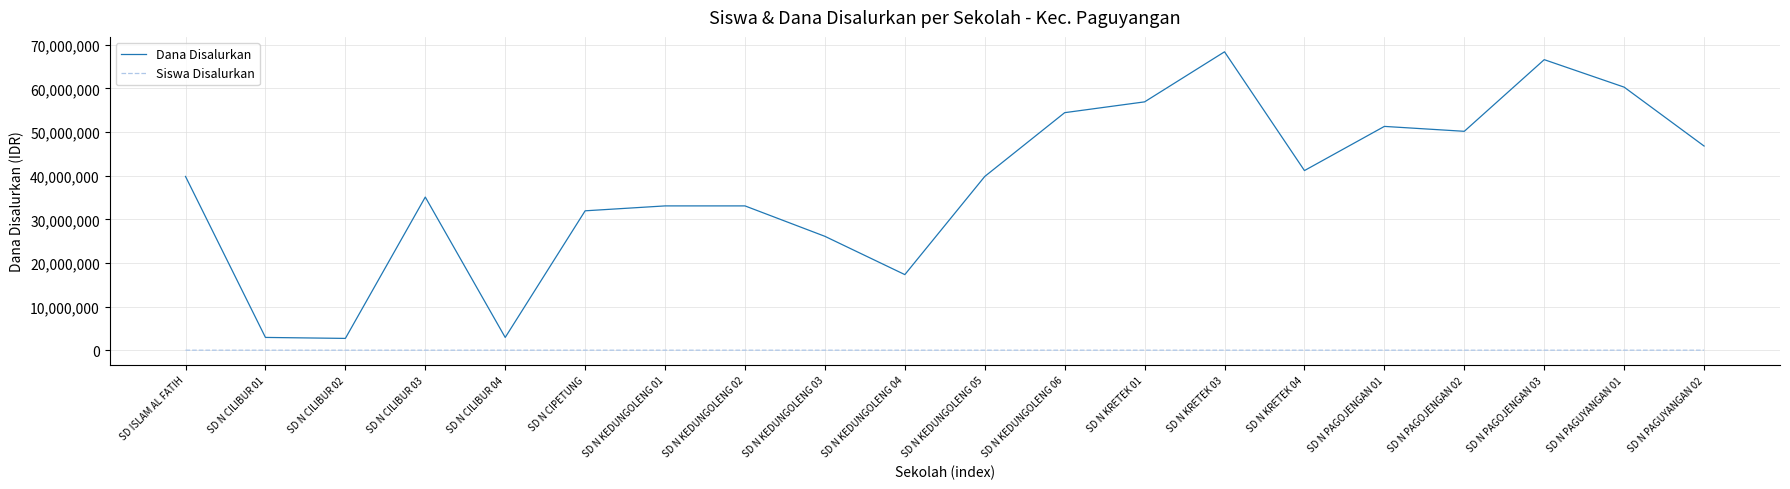

Which series changed the most between SD N KEDUNGOLENG 02 and SD N KEDUNGOLENG 03?

Dana Disalurkan